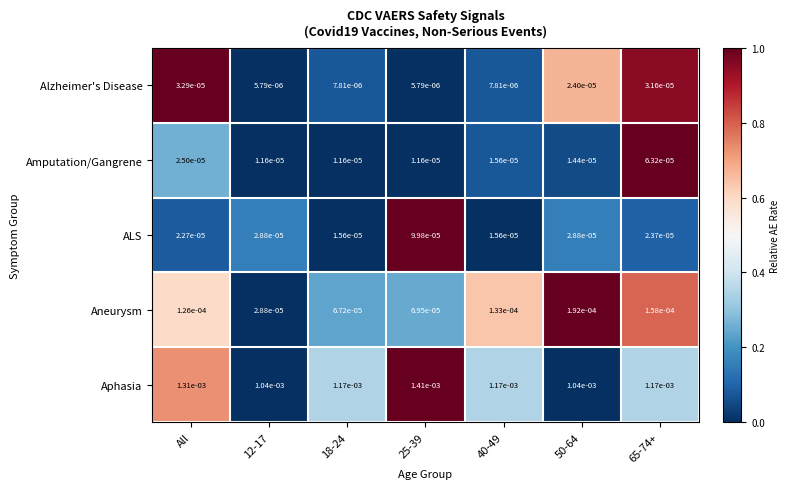

Rank the series at All from lowest to highest value.

ALS, Amputation/Gangrene, Alzheimer's Disease, Aneurysm, Aphasia